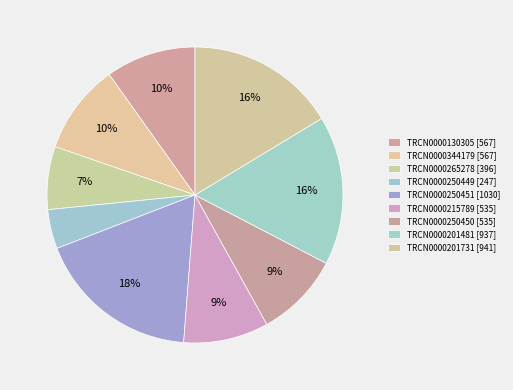

Approximately how many times larger is the value at TRCN0000250450 compared to TRCN0000344179?

0.9